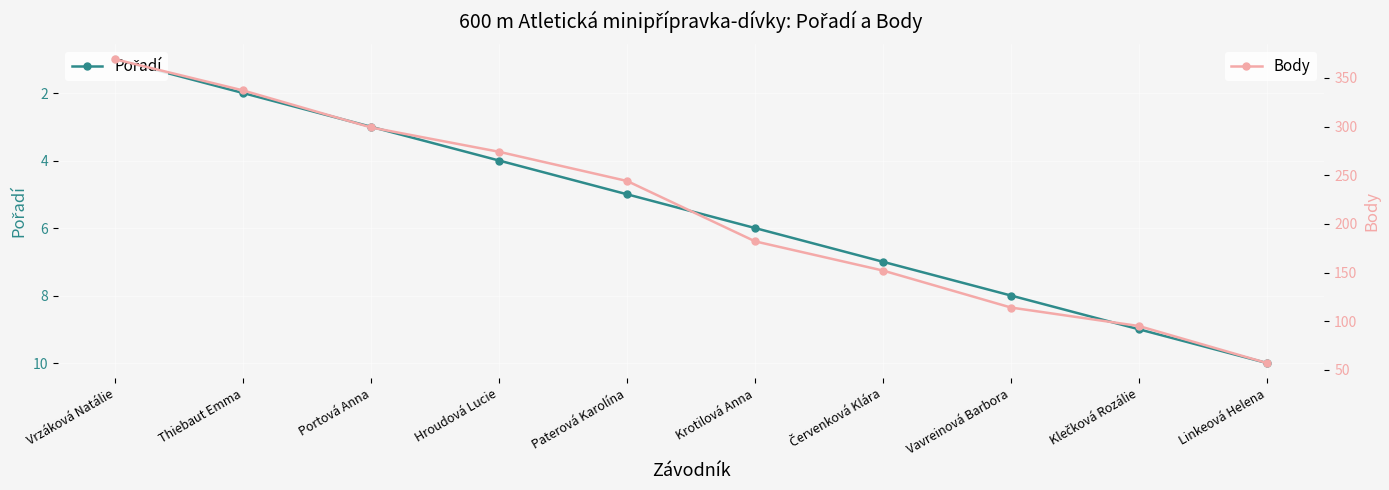

True or false: Body has a value of 527 at Vrzáková Natálie.

False